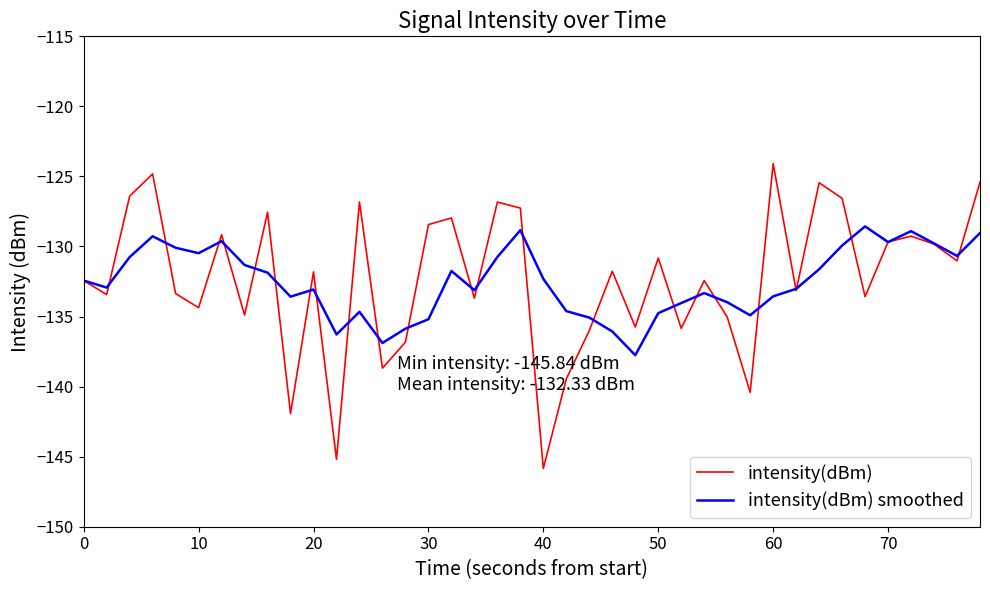

What is the highest value of the intensity(dBm) series?

-124.1